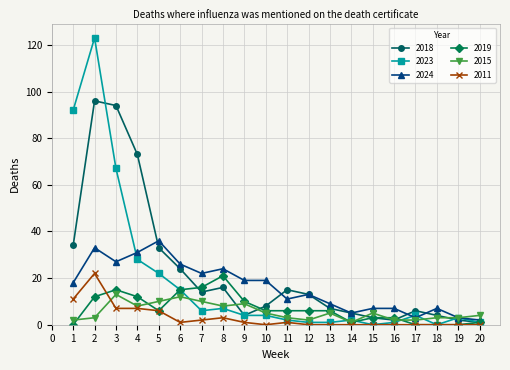

What is the maximum value shown in the chart?

123